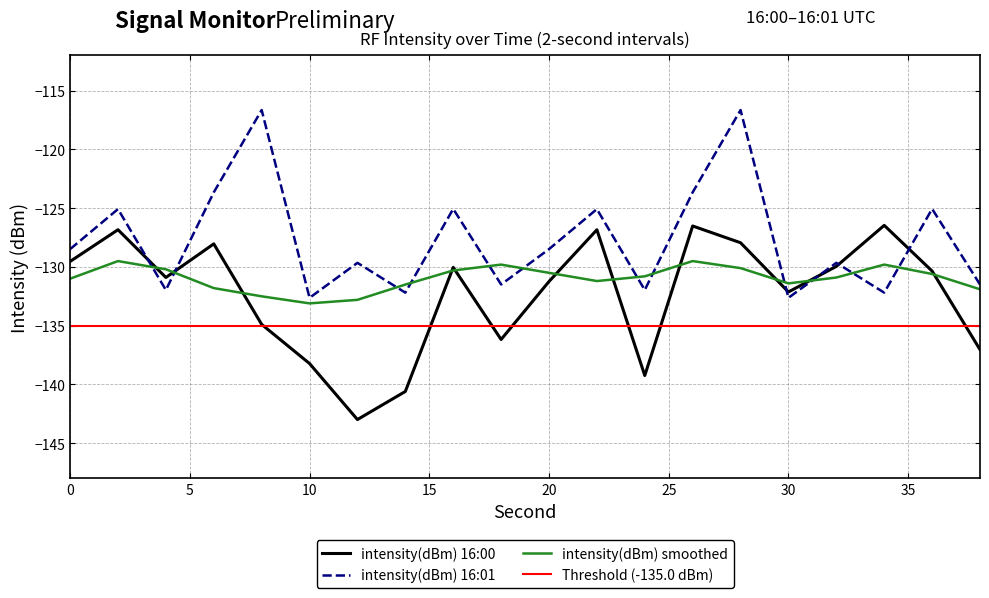

What is the value of the intensity(dBm) 16:01 point at the 9th from the left?

-125.1